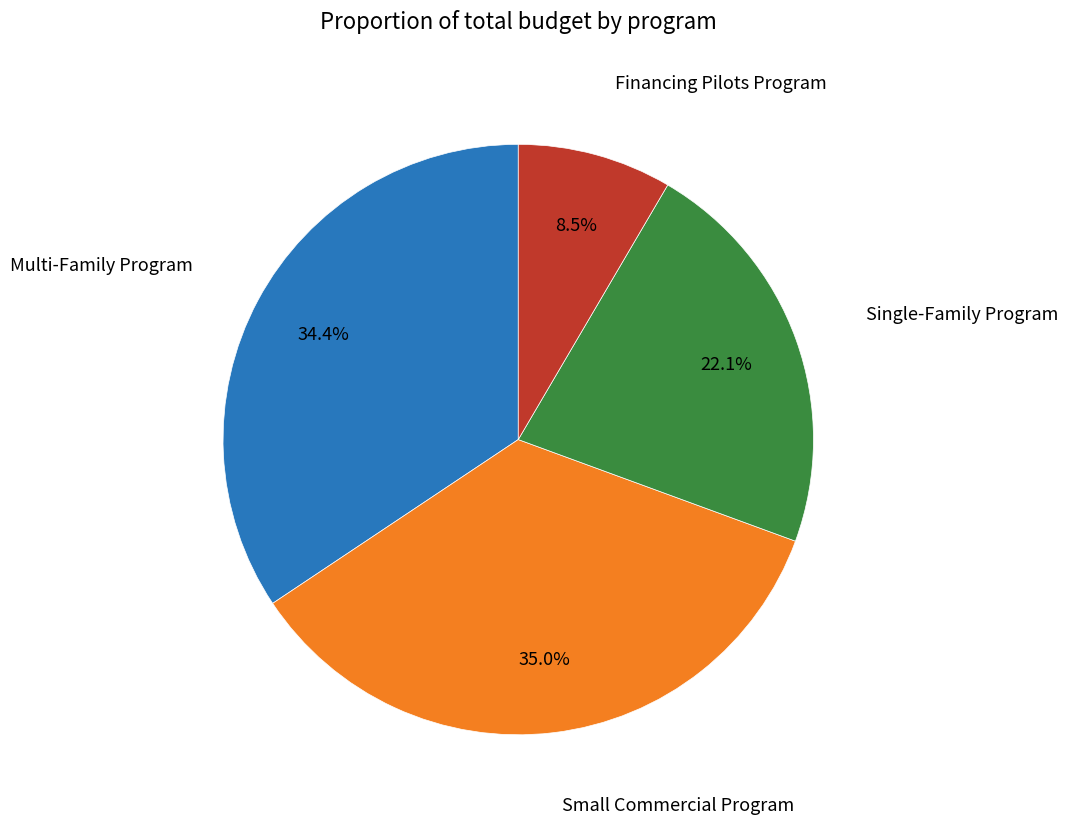

Is there any slice that represents more than half of the pie?

No